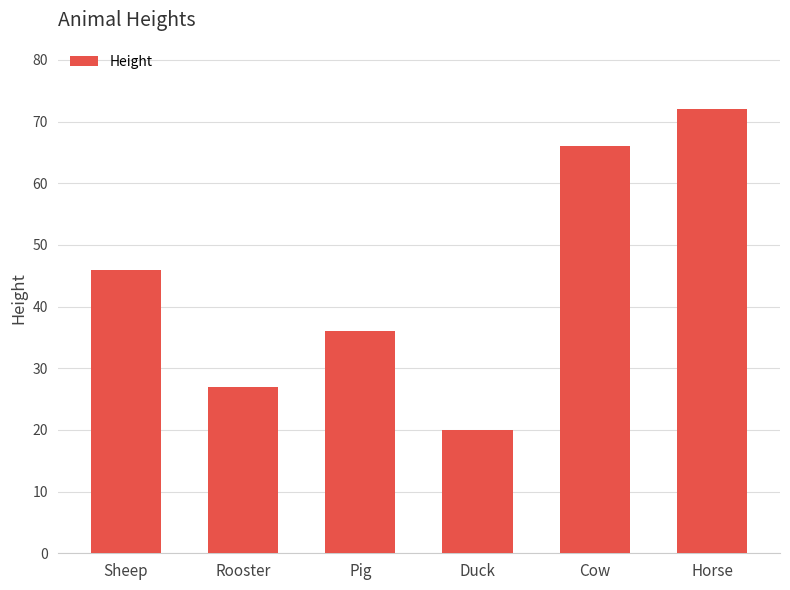

What is the label of the 5th bar from the right?

Rooster